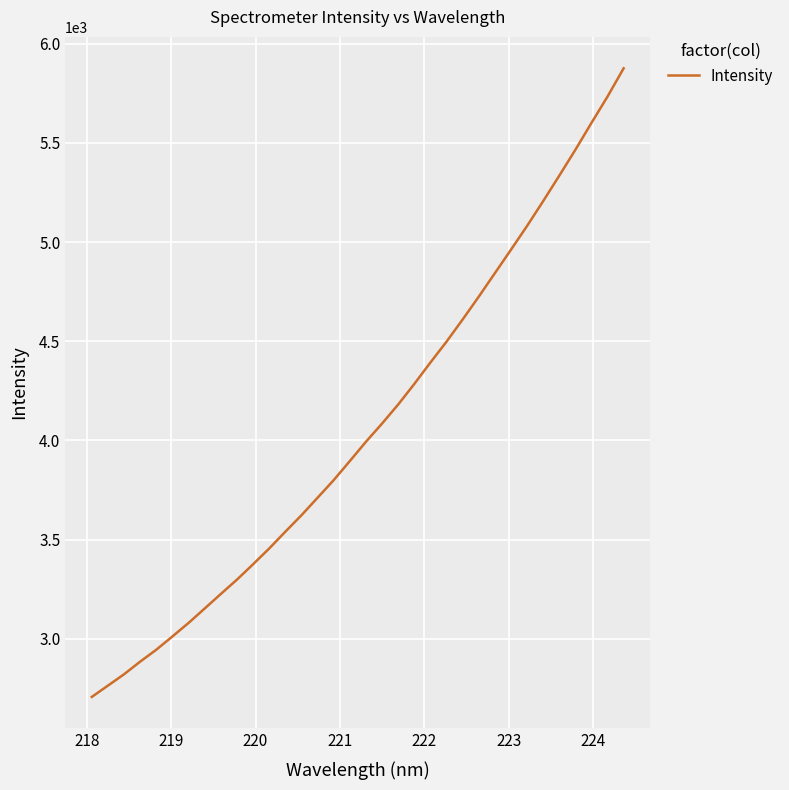

True or false: there are more than 0 points higher than both neighbors.

False